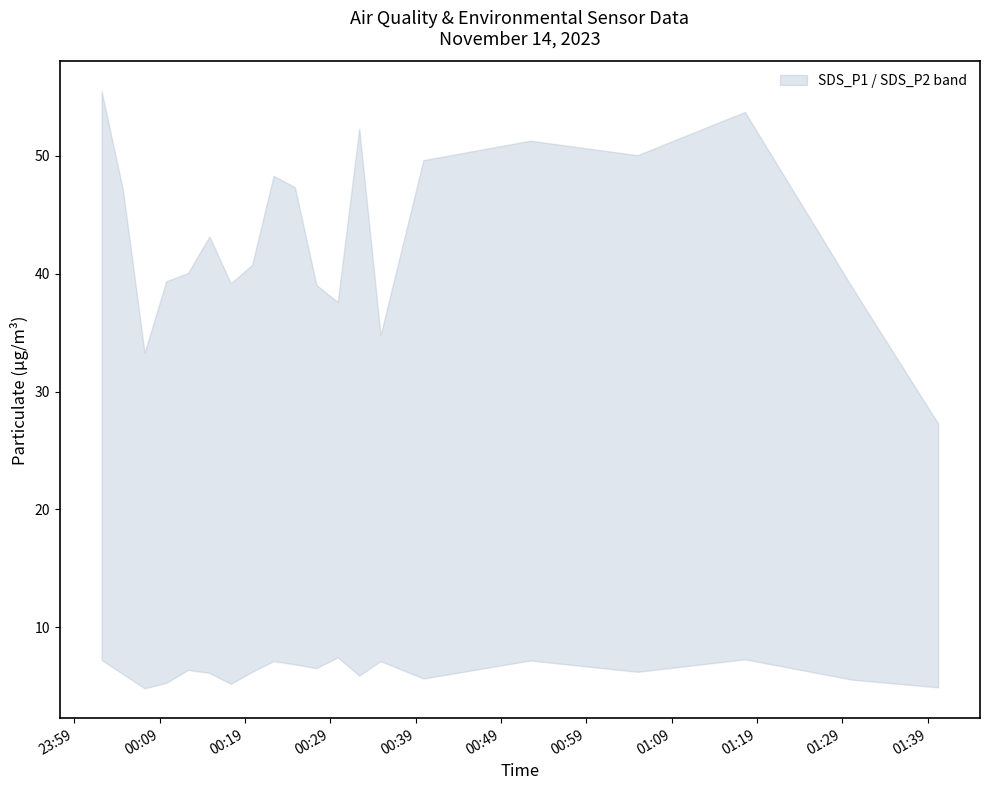

True or false: SDS_P2 has a value of 9.0 at SDS_P2.

False